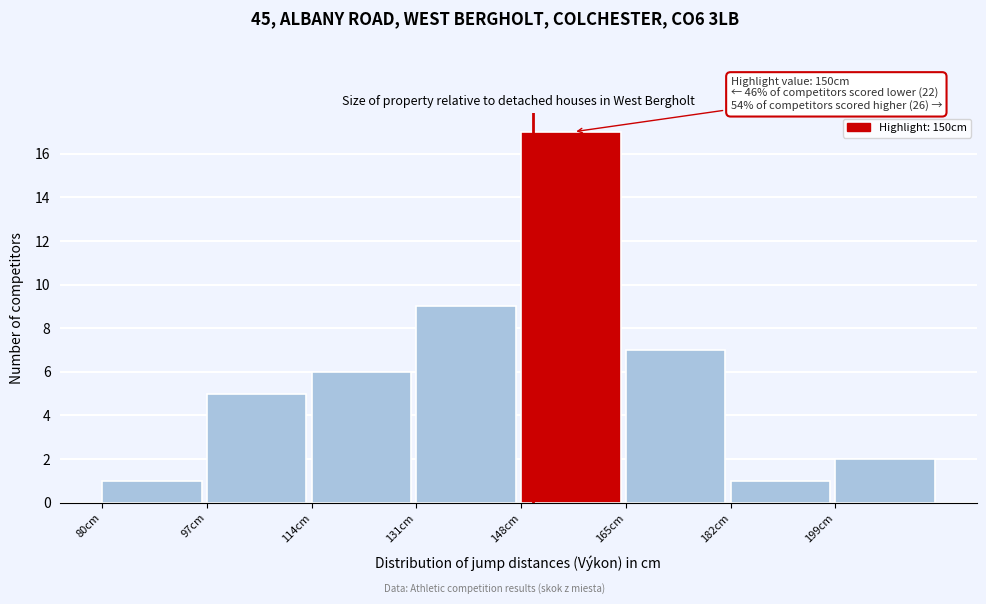

Which range on the x-axis has the tallest bar?

148 to 165